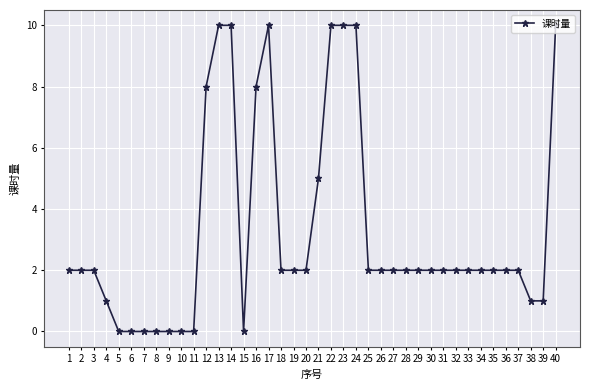

At which label is the value closest to 5?

21